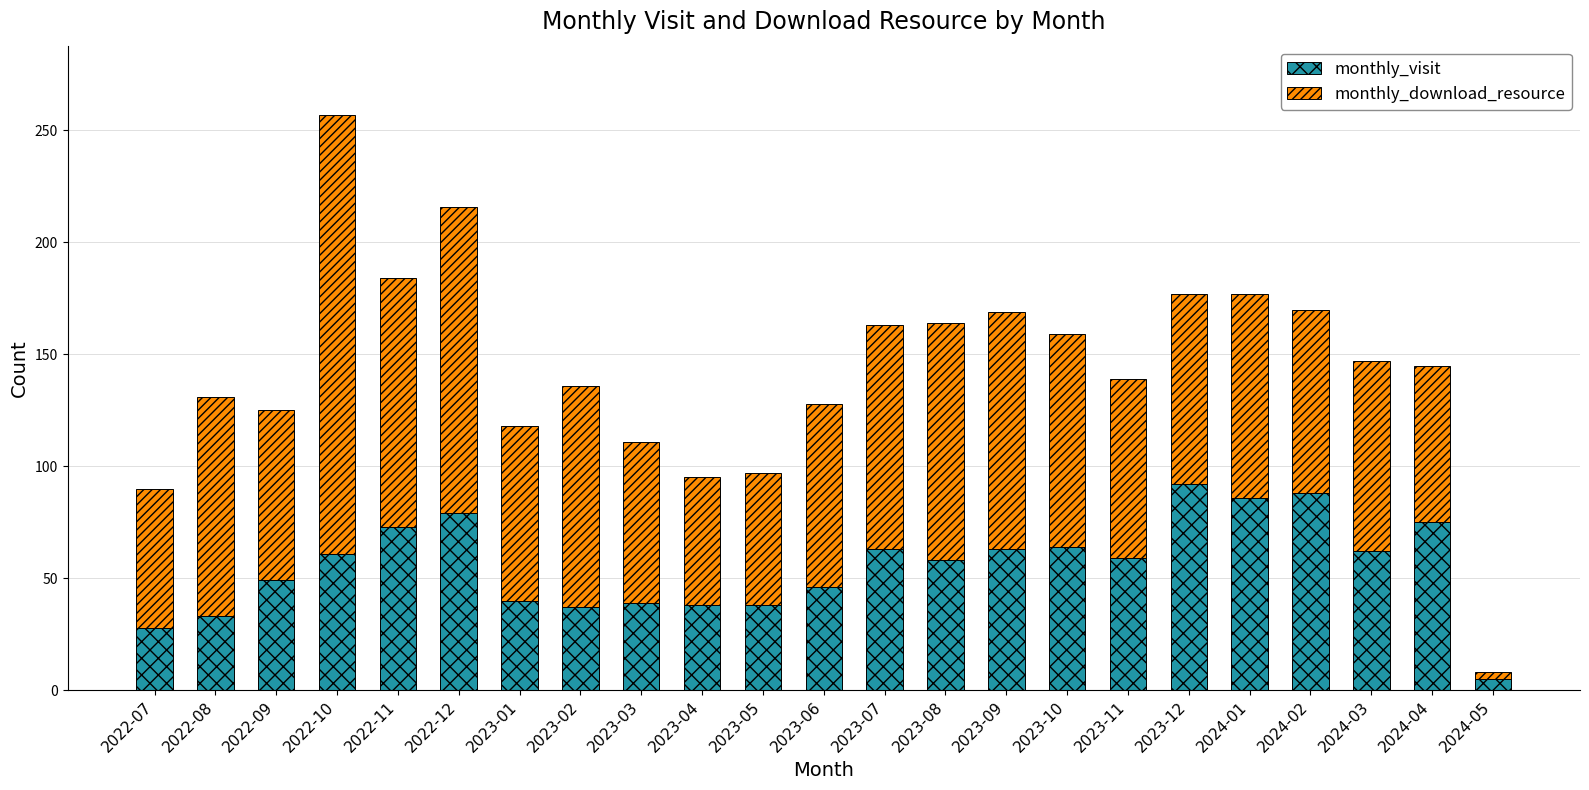

At which category is the sum across all series the highest?

2022-10